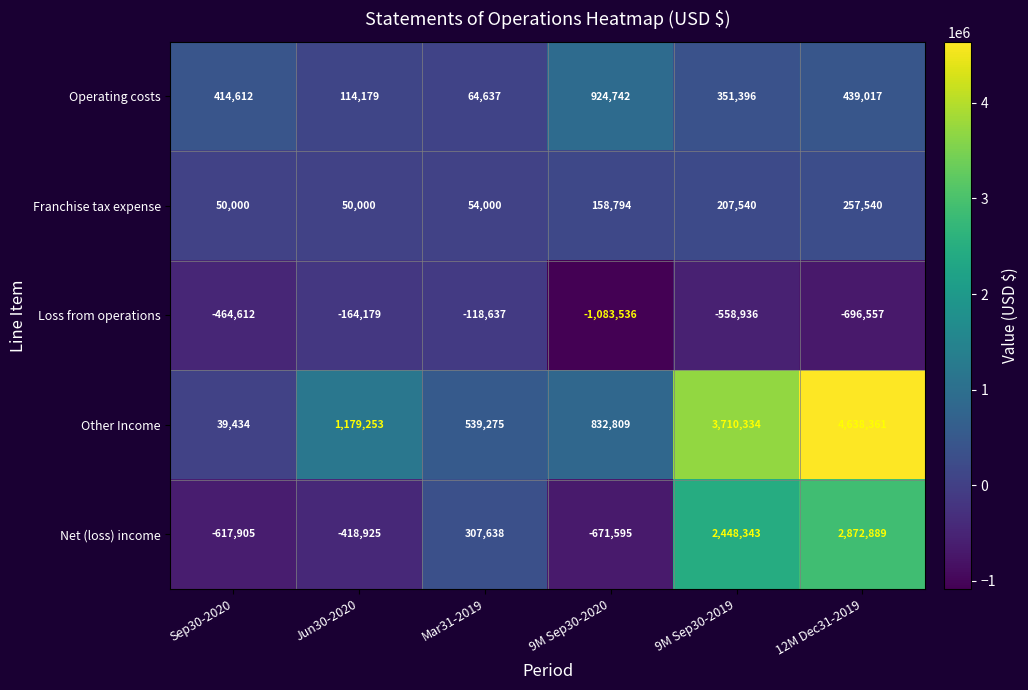

Reading left to right, transcribe all the data shown in this chart.

Operating costs: 414612	114179	64637	924742	351396	439017
Franchise tax expense: 50000	50000	54000	158794	207540	257540
Loss from operations: -464612	-164179	-118637	-1083536	-558936	-696557
Other Income: 39434	1179253	539275	832809	3710334	4638361
Net (loss) income: -617905	-418925	307638	-671595	2448343	2872889